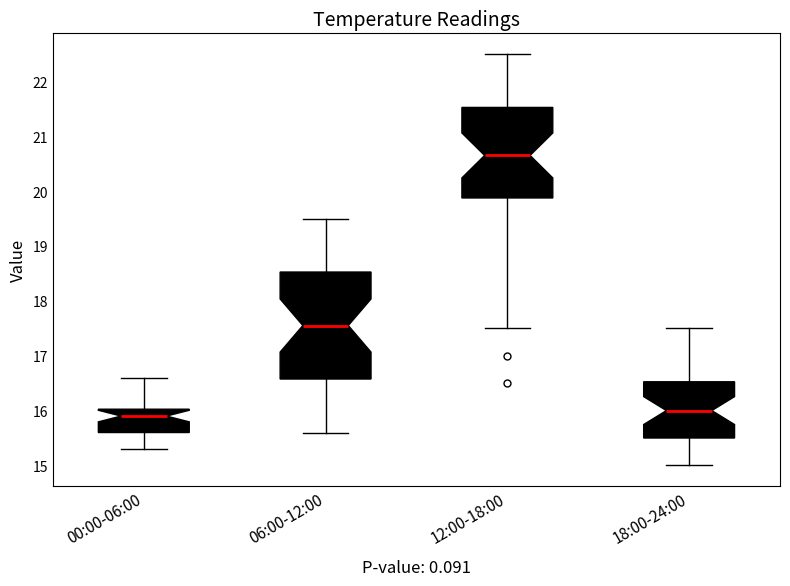

Where does the lower whisker of the box for 00:00-06:00 end on the y-axis? The values are not printed on the chart, so give them approximately, as read against the axis.

15.3